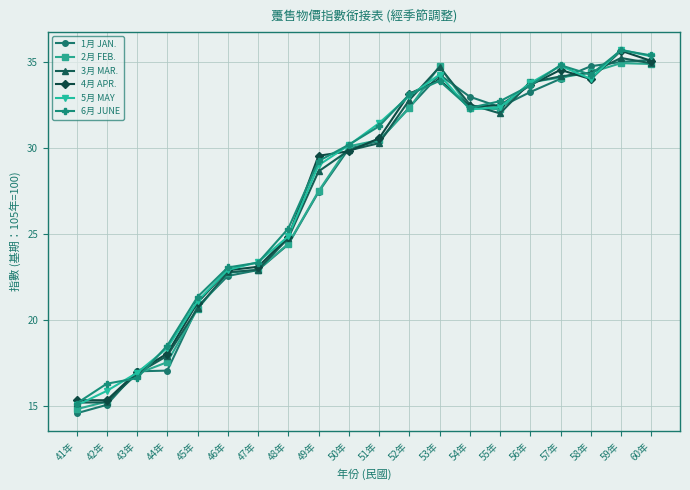

What is the smallest value displayed?

14.6